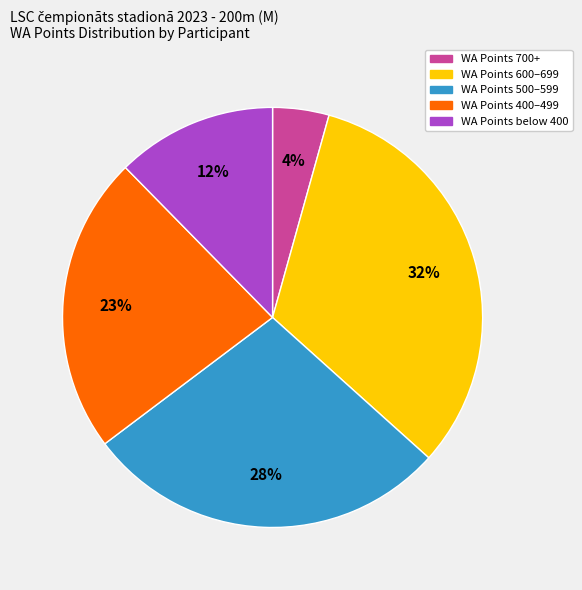

Is there a majority slice in this chart?

No